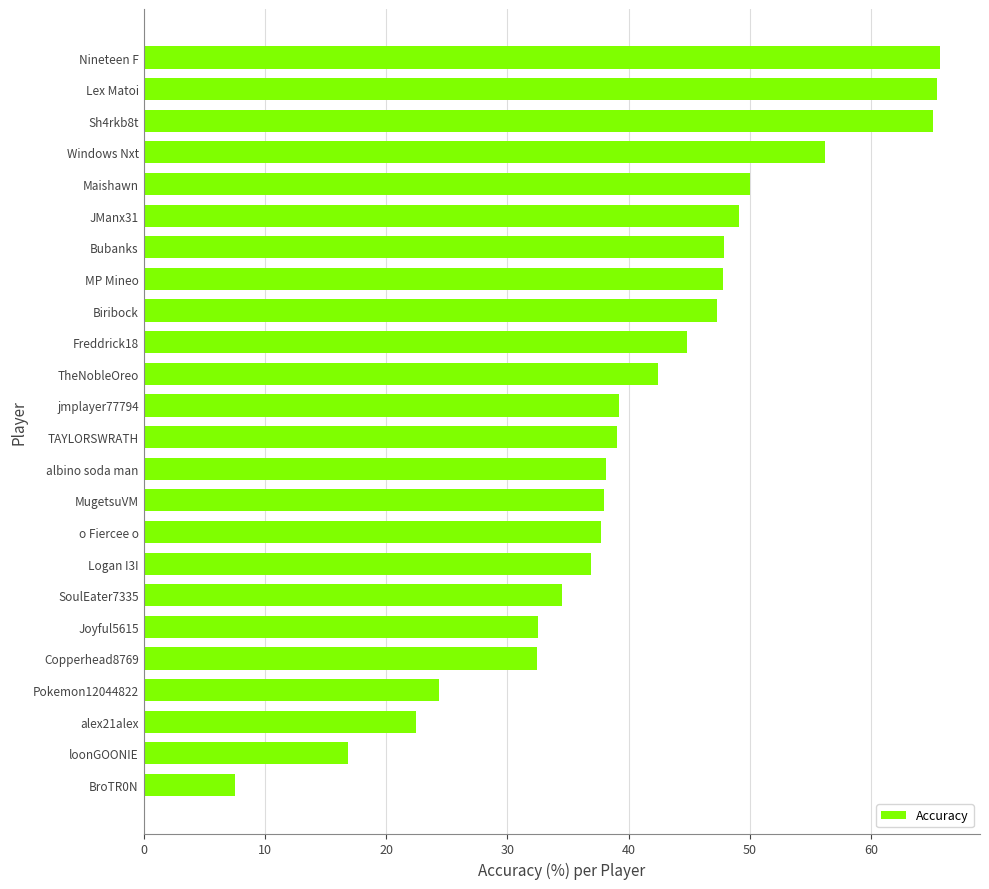

What is the sum of all values?

981.1